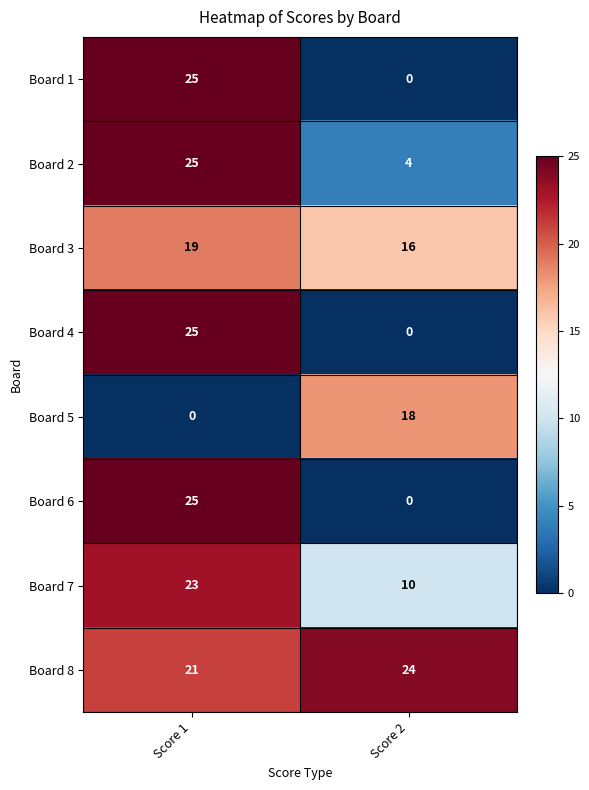

How many data points does each series have?

2